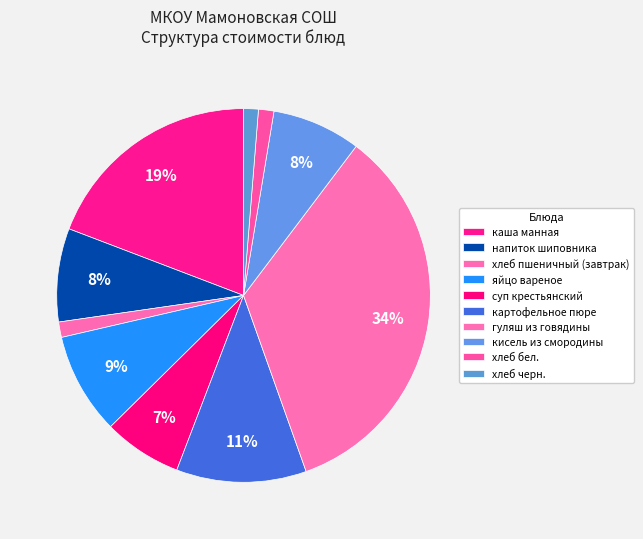

Does яйцо вареное represent more than half of the total?

No